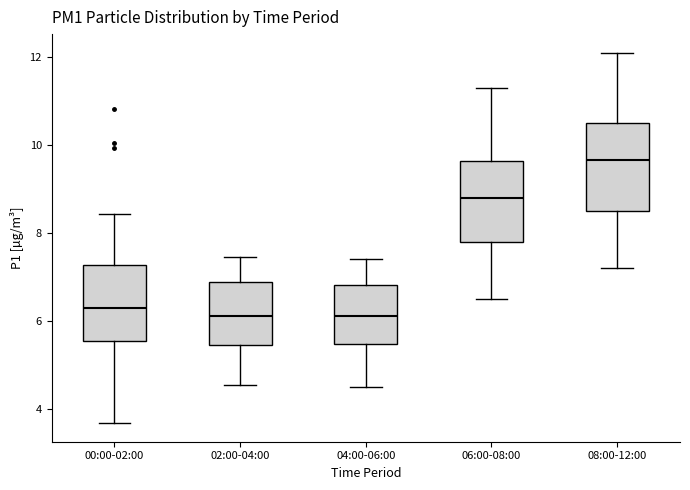

Which box's median line is the highest?

08:00-12:00